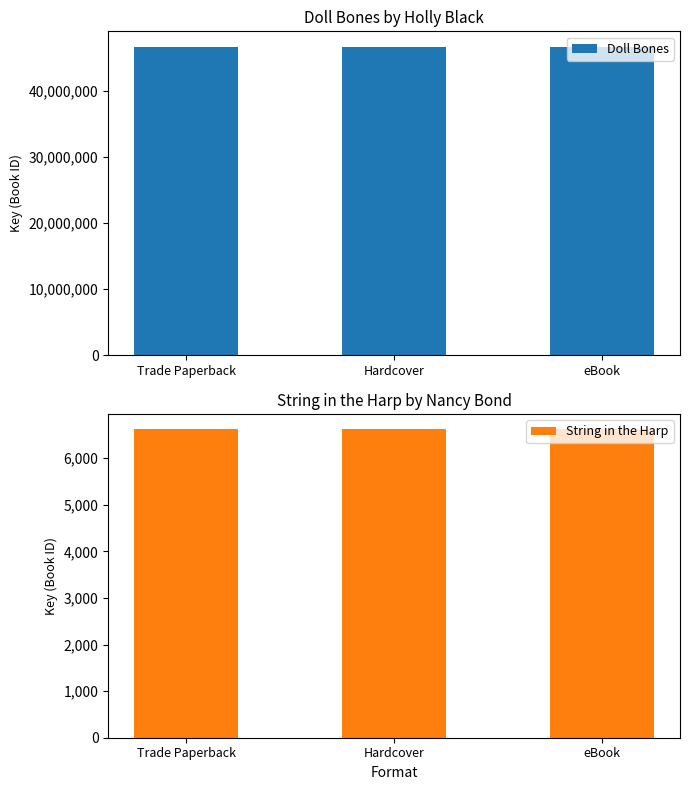

True or false: Doll Bones has a value of 18970890 at Trade Paperback.

False